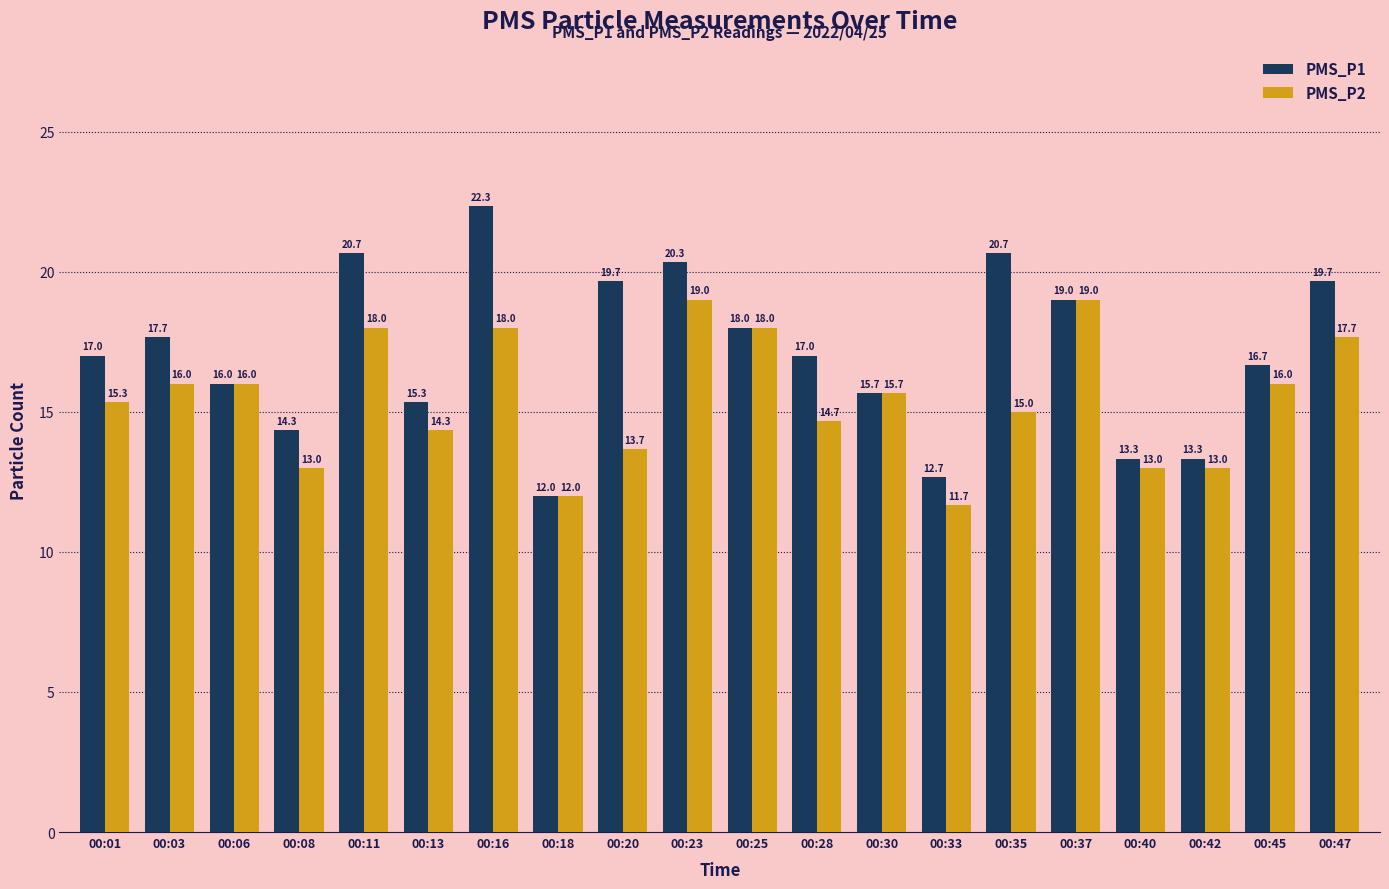

What is the total value across all series at 00:37?

38.0